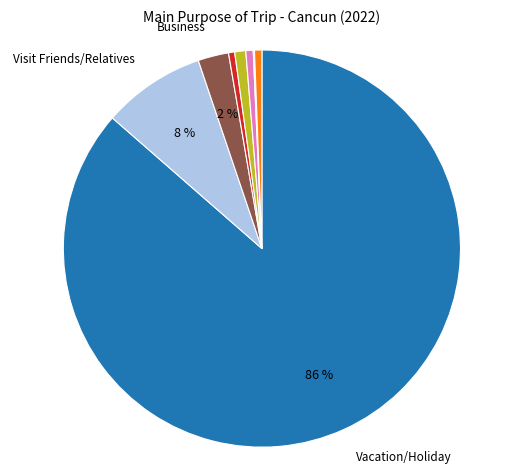

To the nearest percent, what is the average slice percentage?

12%